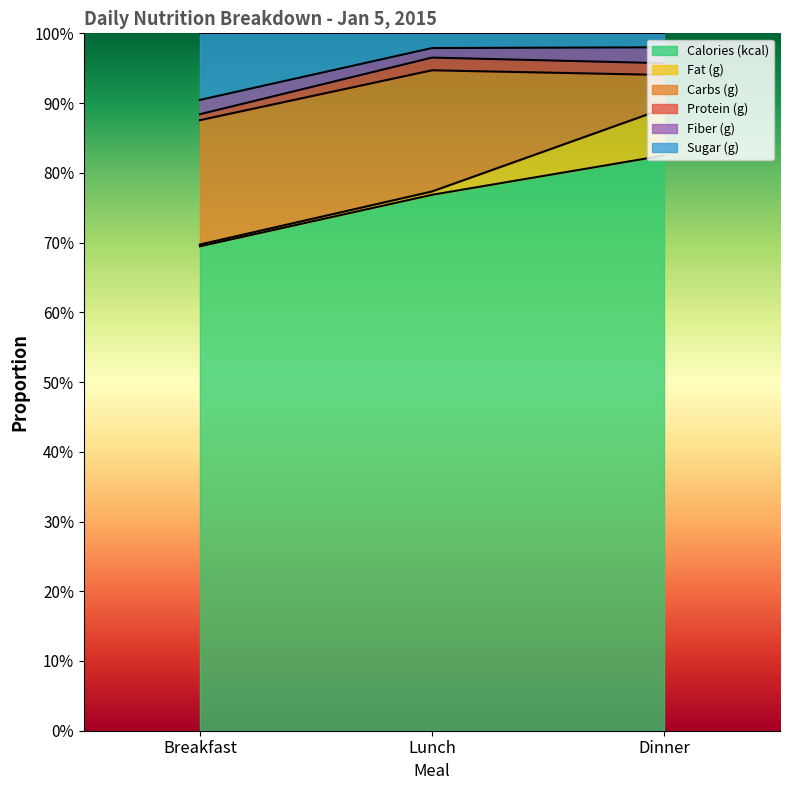

Rank the categories by Calories (kcal) value from highest to lowest.

Dinner, Lunch, Breakfast